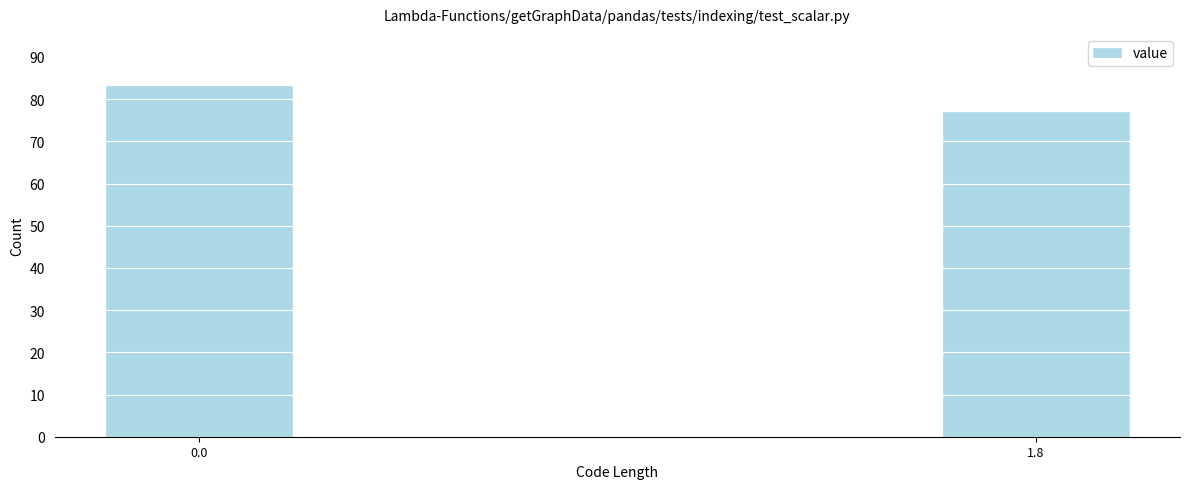

Reading right to left, transcribe all the data shown in this chart.

1.8=77	0.0=83